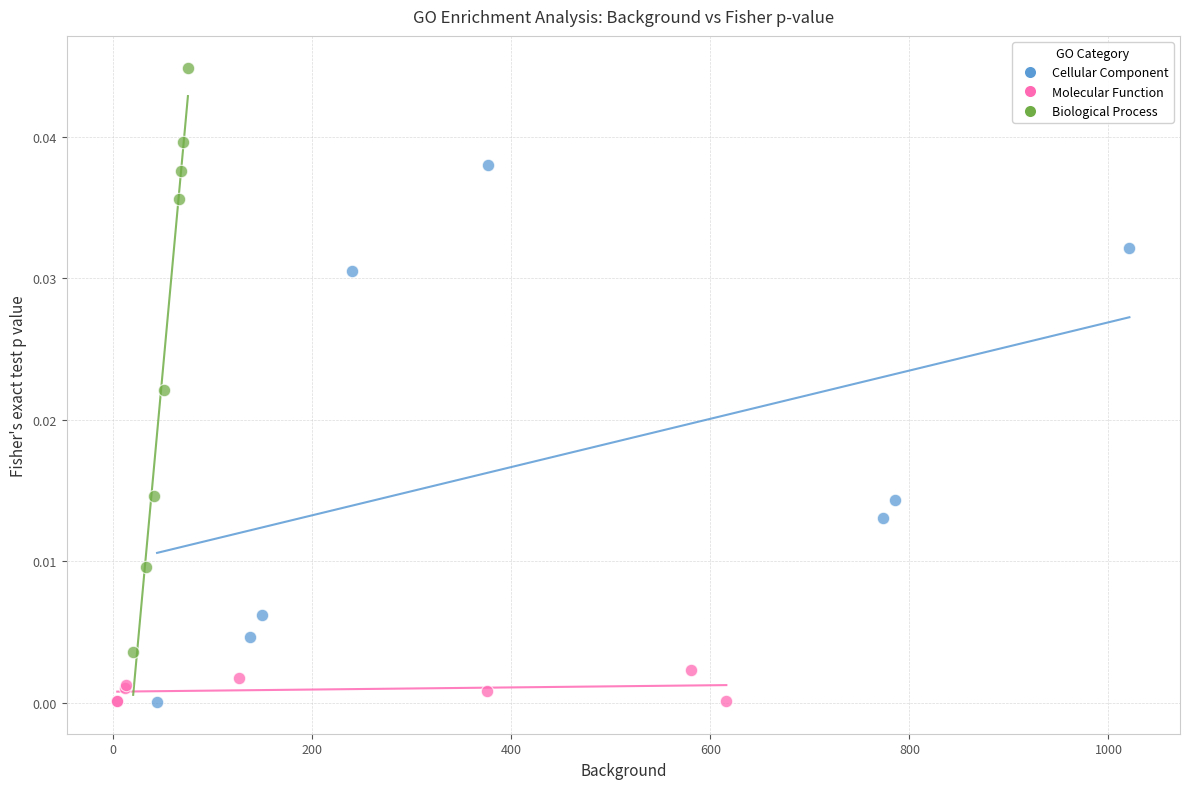

Which series reaches the maximum Y coordinate?

Biological Process